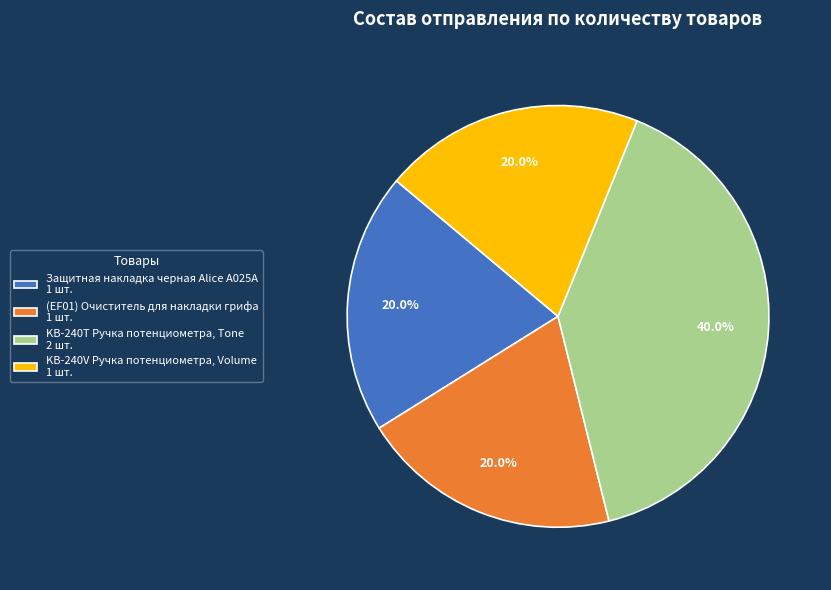

Does KB-240T Ручка потенциометра, Tone account for over 50% of the chart?

No